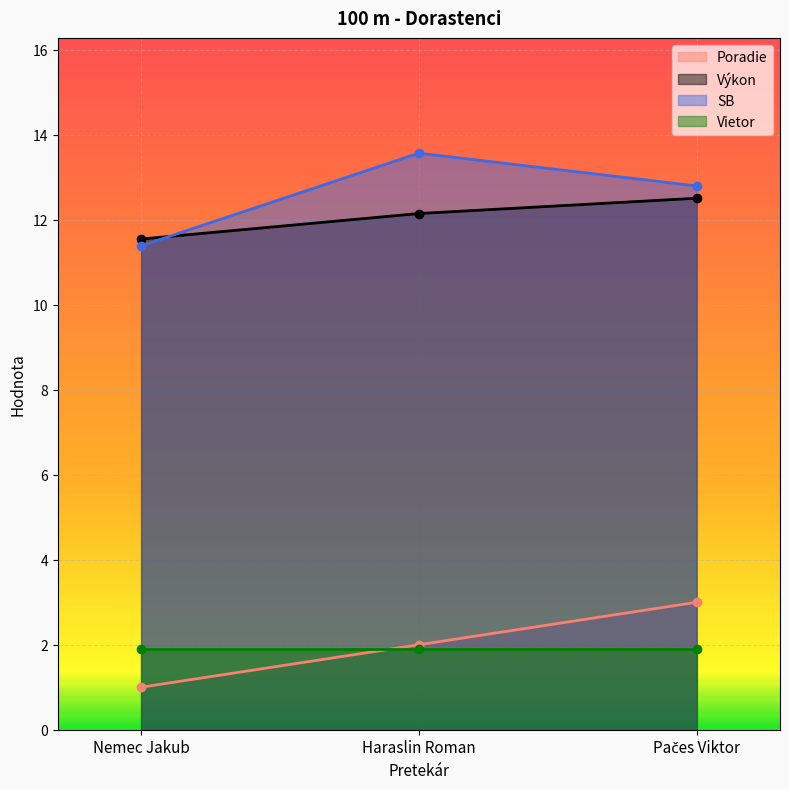

What is the value of the SB point at the 1st from the left?

11.4